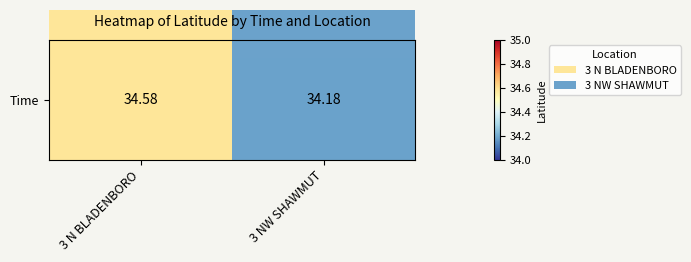

What is the ratio of the value at 3 NW SHAWMUT to the value at 3 N BLADENBORO?

1.0